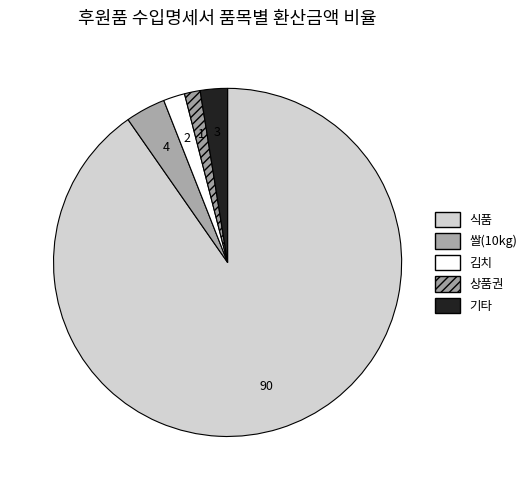

True or false: 김치 accounts for 2% of the total.

True